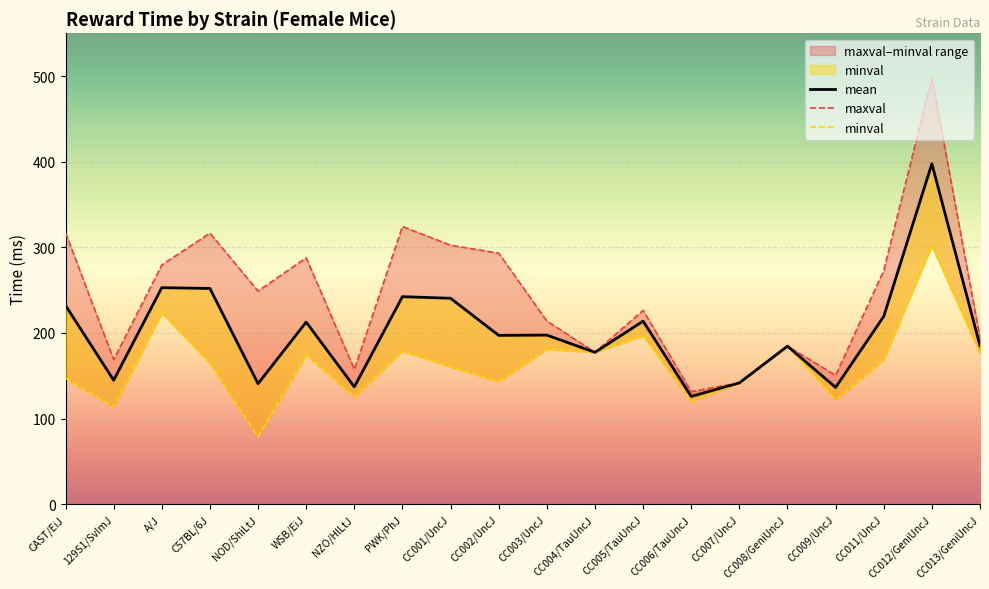

Reading left to right, what are all the values shown in this chart?

mean: 232.1	144.8	252.9	252.0	140.8	212.7	137.0	242.4	240.5	197.2	197.5	177.4	213.8	125.9	141.7	184.6	136.4	219.3	397.6	185.1
maxval: 317.2	168.8	279.4	316.6	248.9	287.8	157.4	324.3	302.5	293.2	213.9	177.4	226.4	131.5	141.7	184.6	150.5	272.9	498.0	194.2
minval: 147.2	113.7	223.2	164.7	78.7	174.6	125.4	179.0	160.4	143.4	181.1	177.4	196.9	120.3	141.7	184.6	122.3	169.2	301.7	176.1